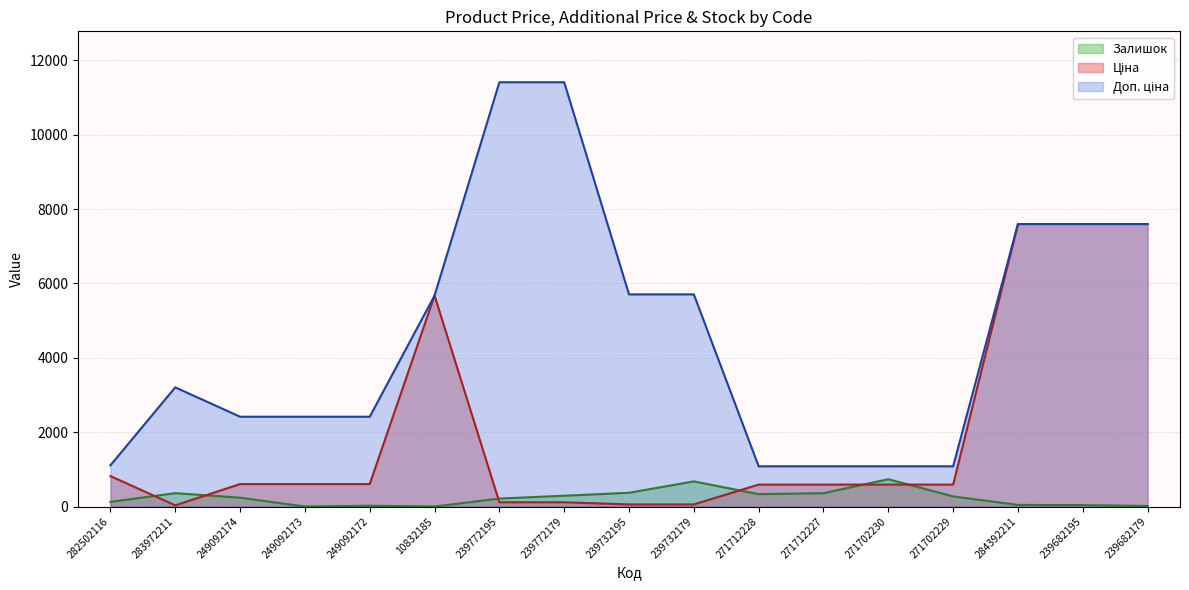

List the series in order of their peak value, highest first.

Доп. ціна, Ціна, Залишок